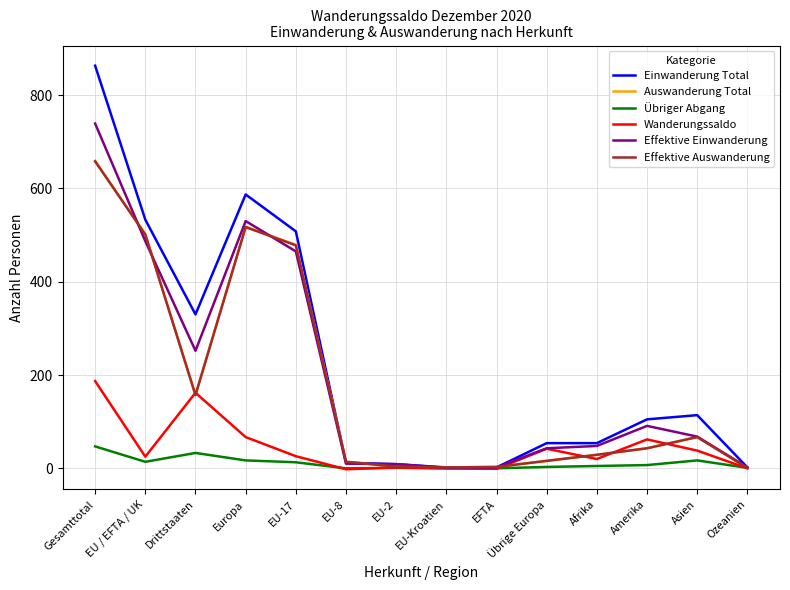

What is the spread (max minus min) of values at EU-Kroatien?

2